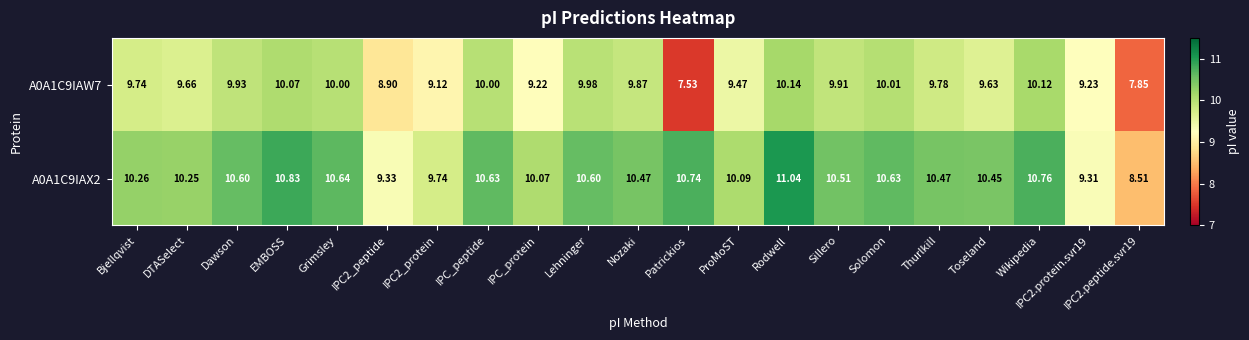

At which category is the sum across all series the highest?

Rodwell